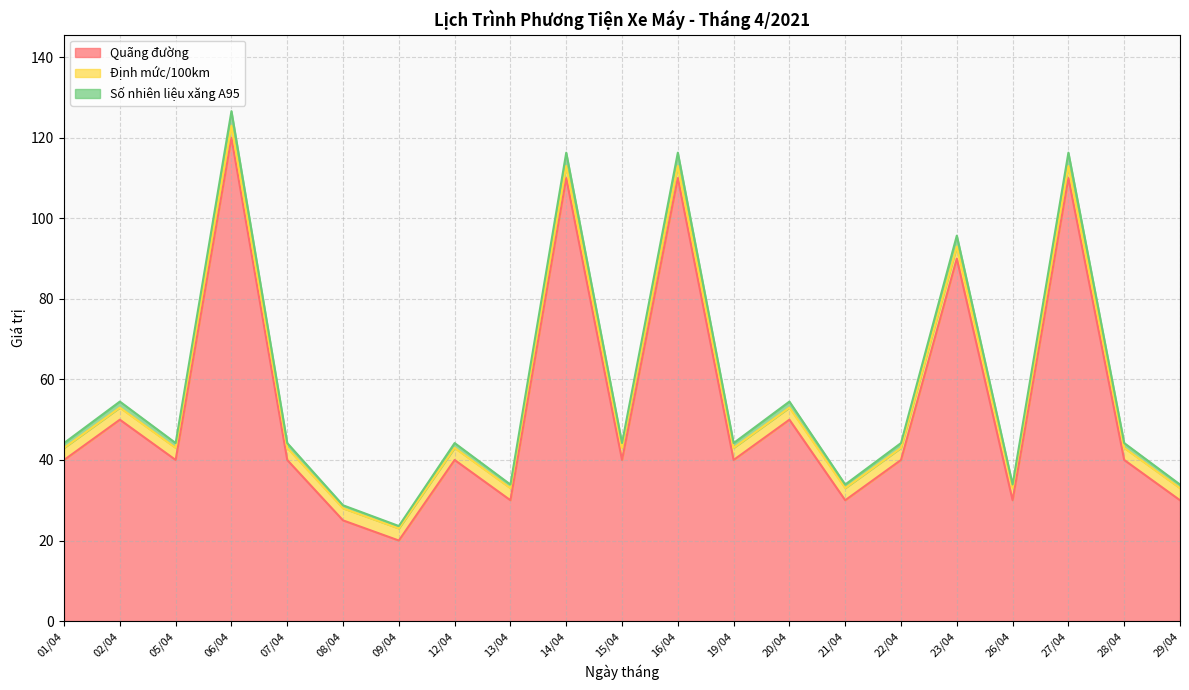

Is the value of Số nhiên liệu xăng A95 at 26/04 greater than the value of Quãng đường at 15/04?

No